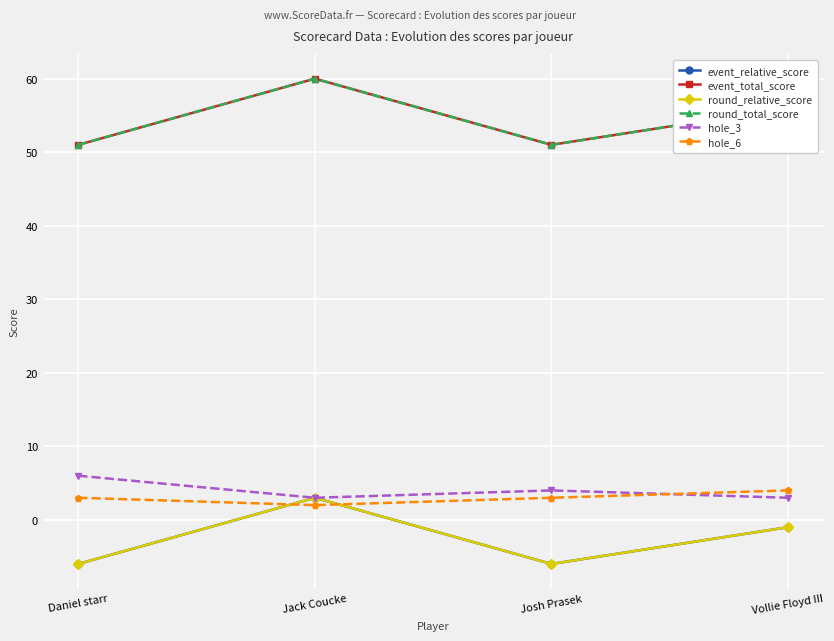

Reading left to right, what are all the values shown in this chart?

event_relative_score: -6	3	-6	-1
event_total_score: 51	60	51	56
round_relative_score: -6	3	-6	-1
round_total_score: 51	60	51	56
hole_3: 6	3	4	3
hole_6: 3	2	3	4